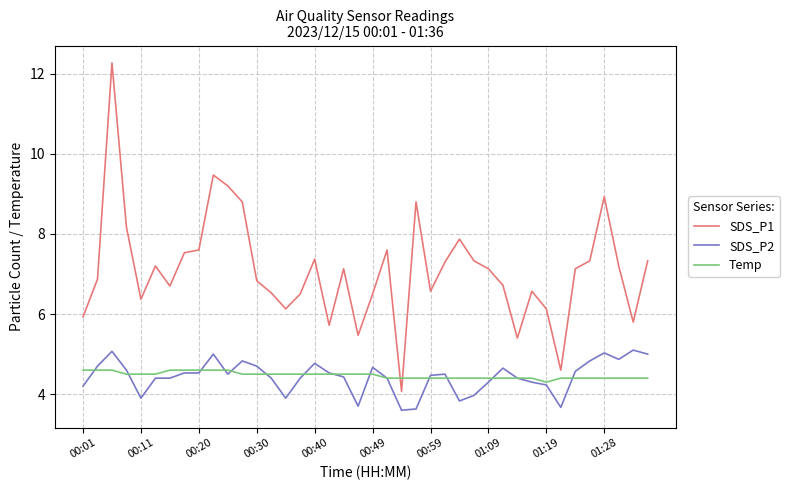

What is the minimum value for Temp?

4.3